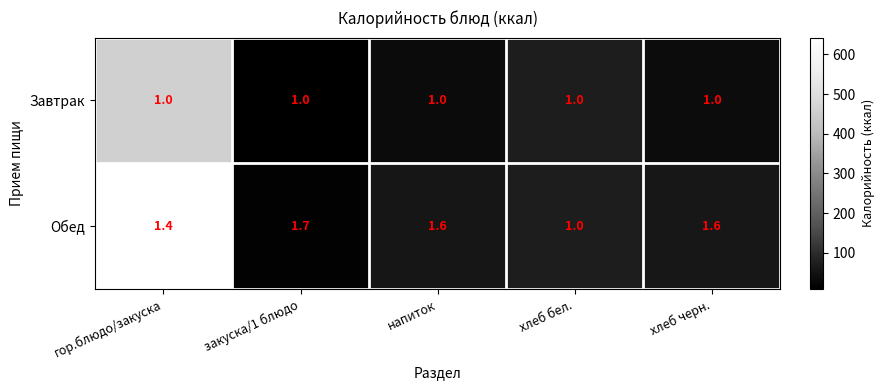

How many distinct data groups are displayed?

2